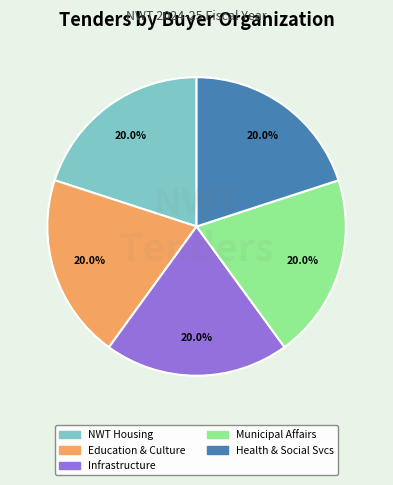

Is there a majority slice in this chart?

No